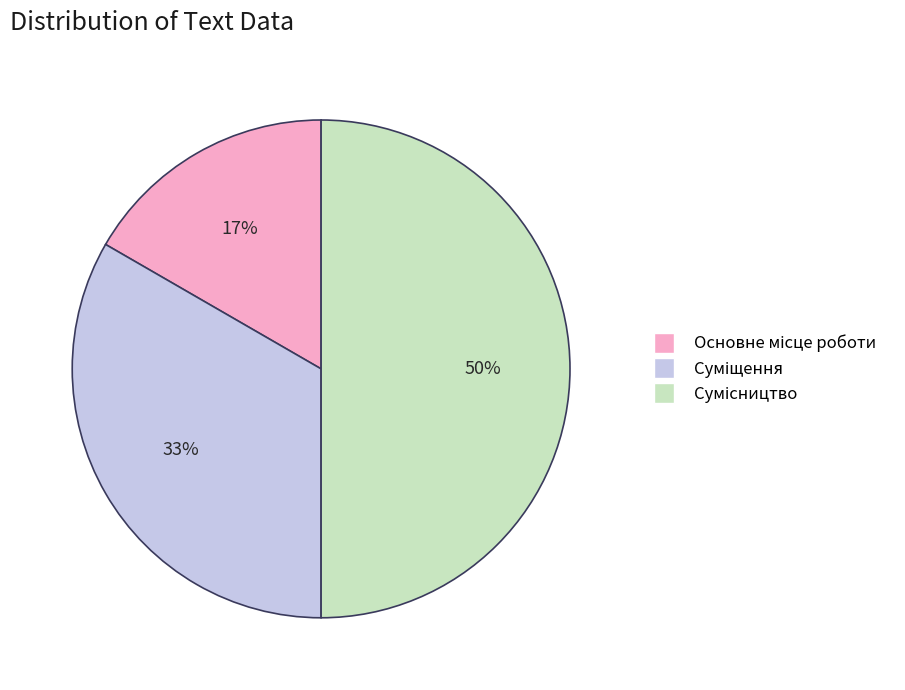

To the nearest percent, what is the average slice percentage?

33%